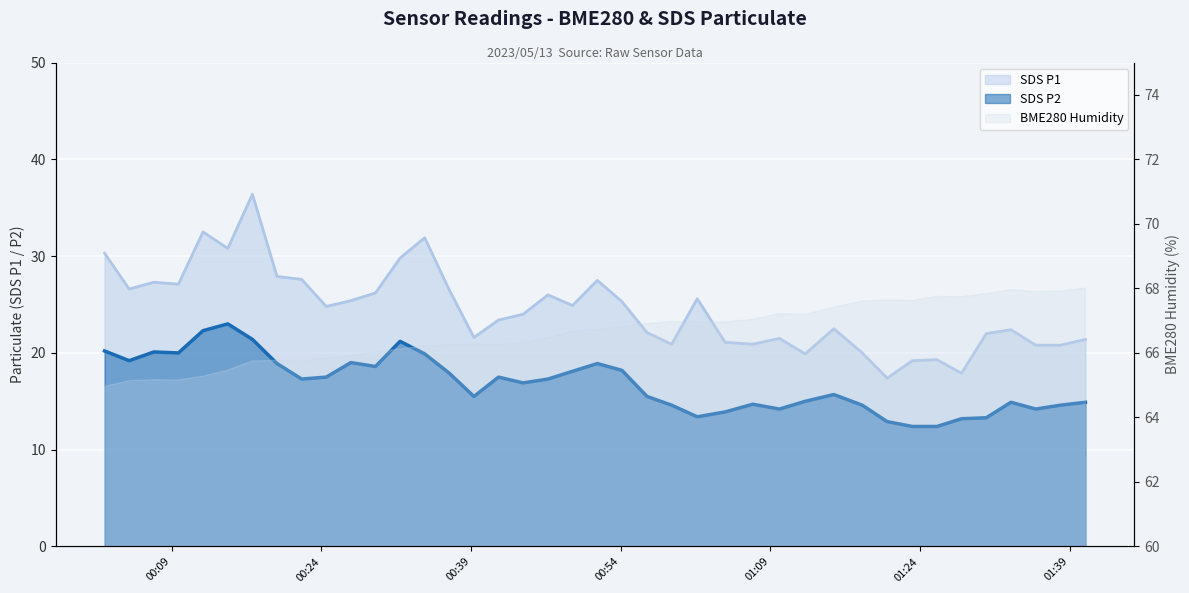

How many values in the SDS_P1 series exceed 24?

20